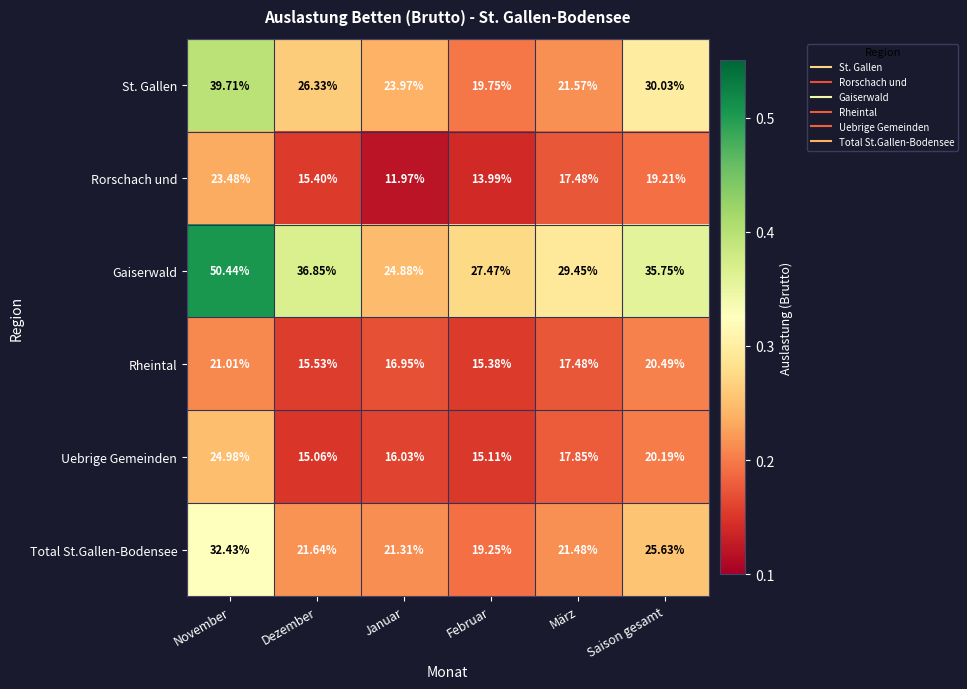

List the series in order of their peak value, highest first.

Gaiserwald, St. Gallen, Total St.Gallen-Bodensee, Uebrige Gemeinden, Rorschach und, Rheintal